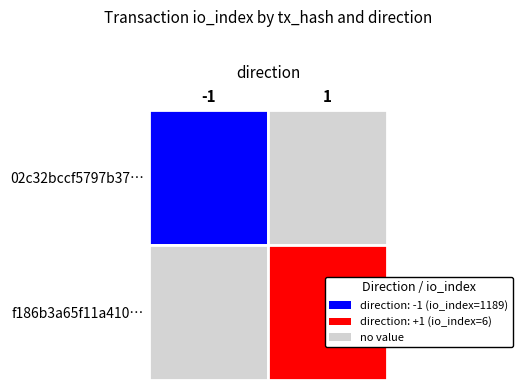

The value of 02c32bccf5797b3749e3d5a7d45115f331f67df at direction is -1. True or false?

True